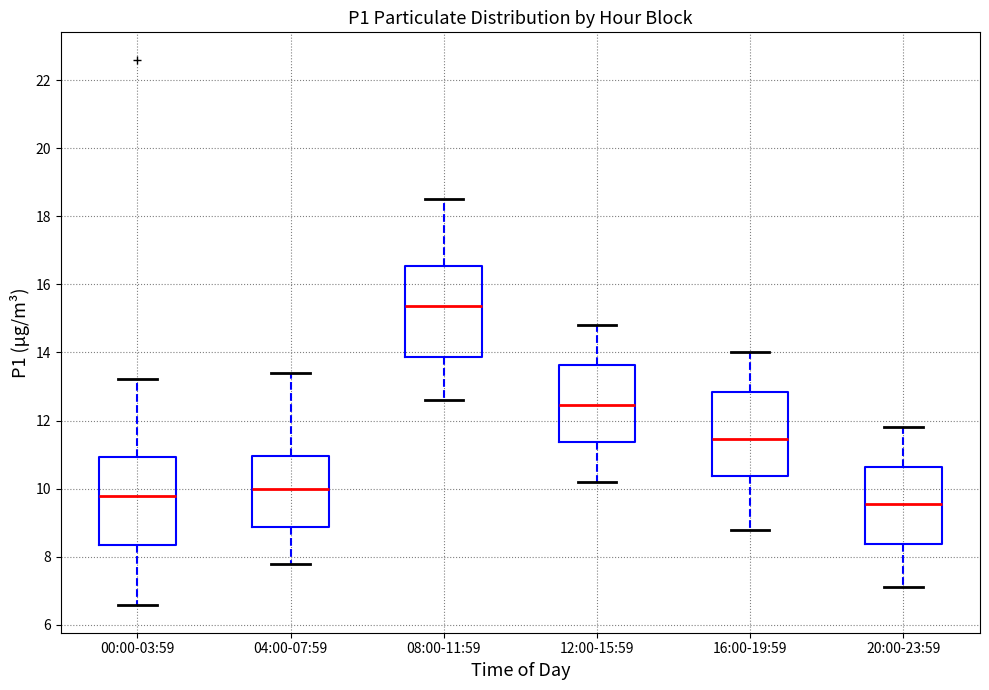

Which box has the highest median line?

08:00-11:59